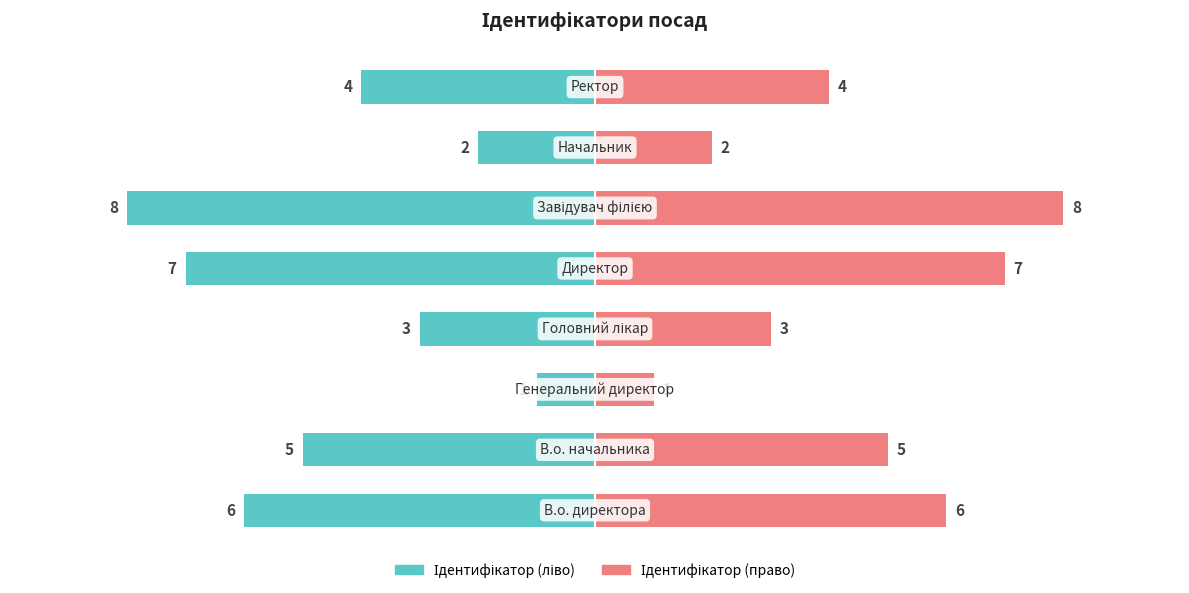

How many series are shown in this chart?

2